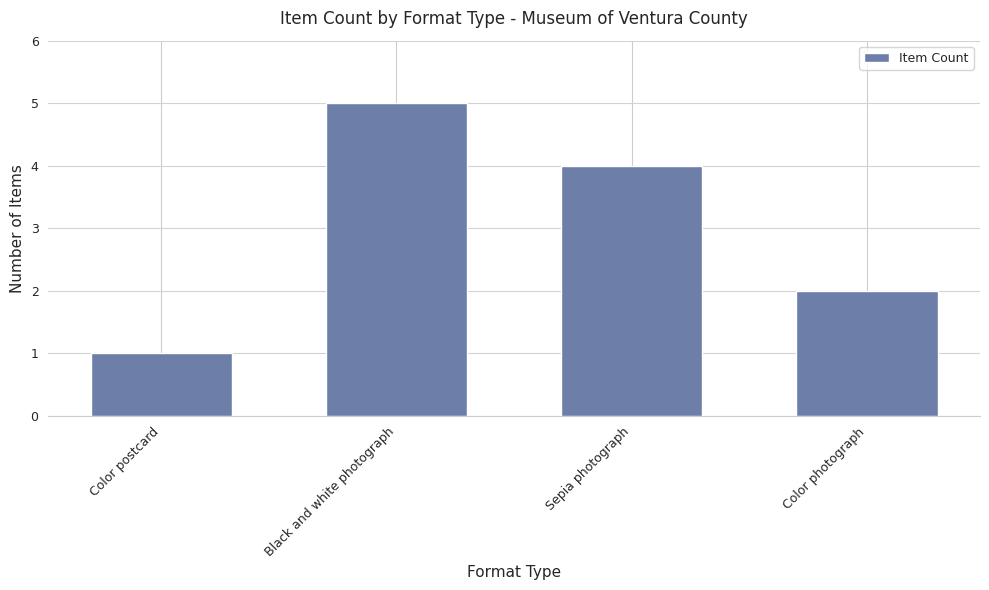

What is the difference between the maximum and minimum values?

4